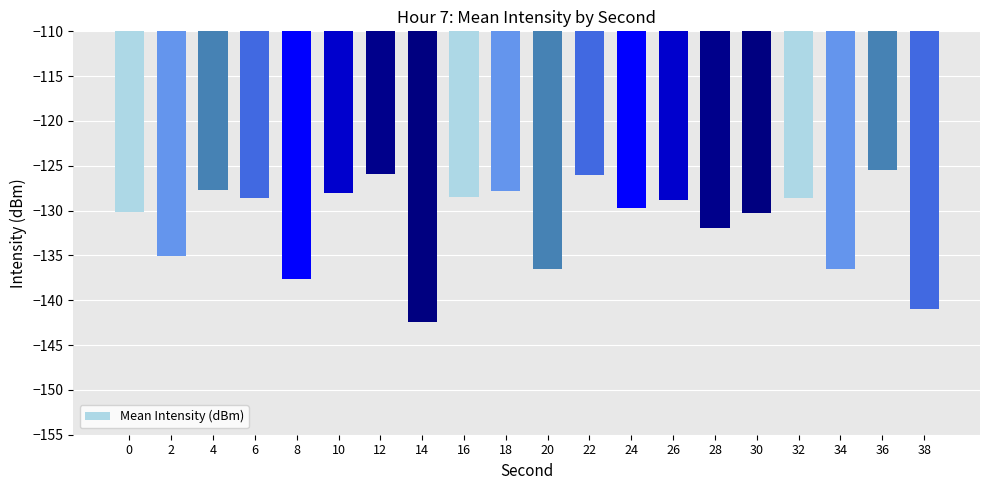

What is the change in value from 18 to 26?

-1.0